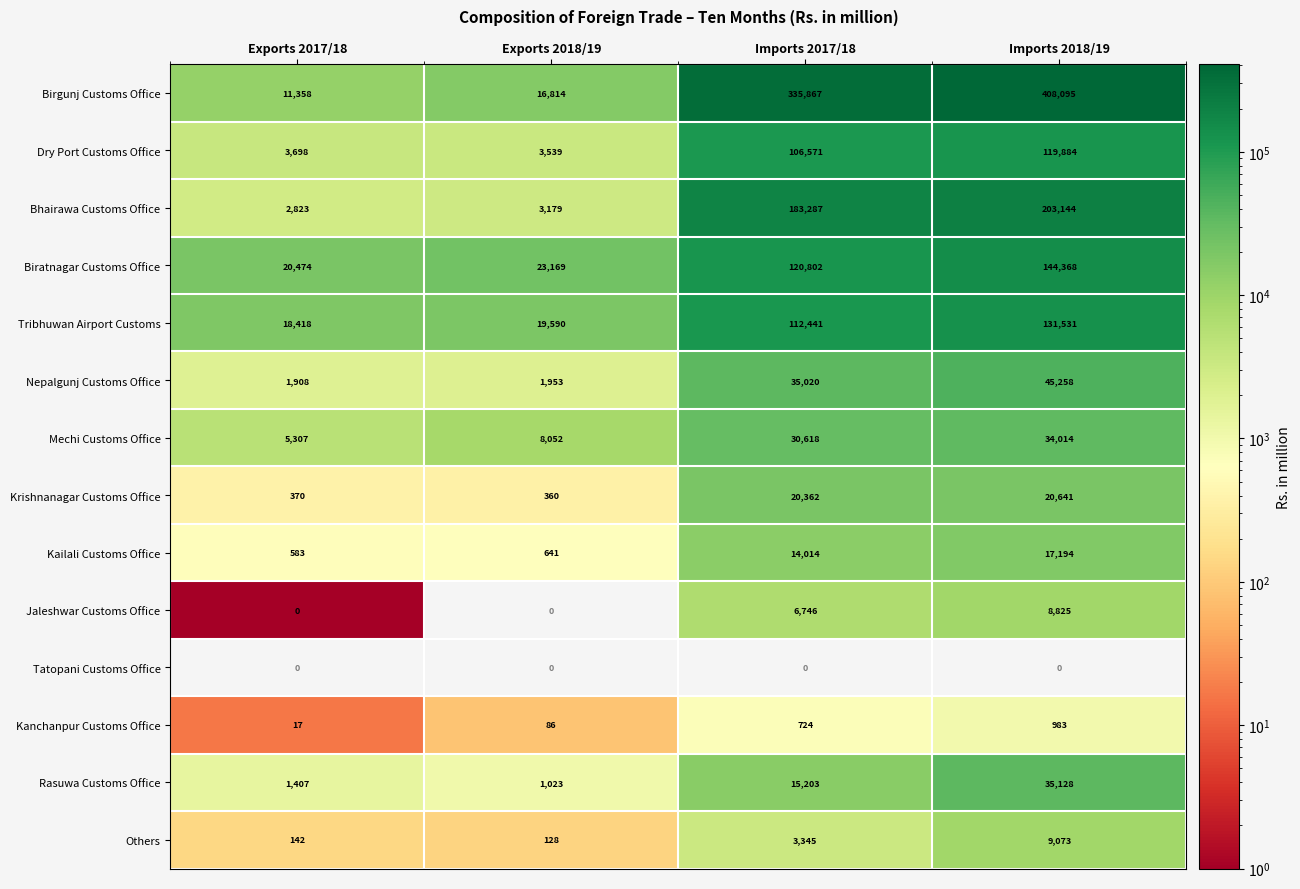

What is the total value across all series at Imports 2017/18?

985000